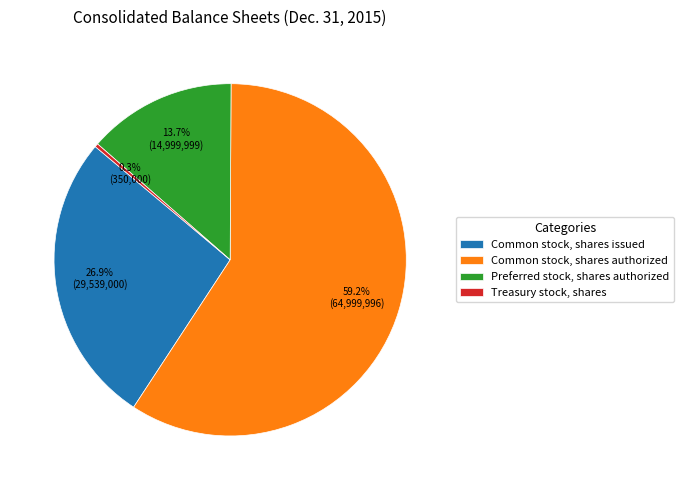

Is it true that Common stock, shares authorized is 53% of the pie?

False